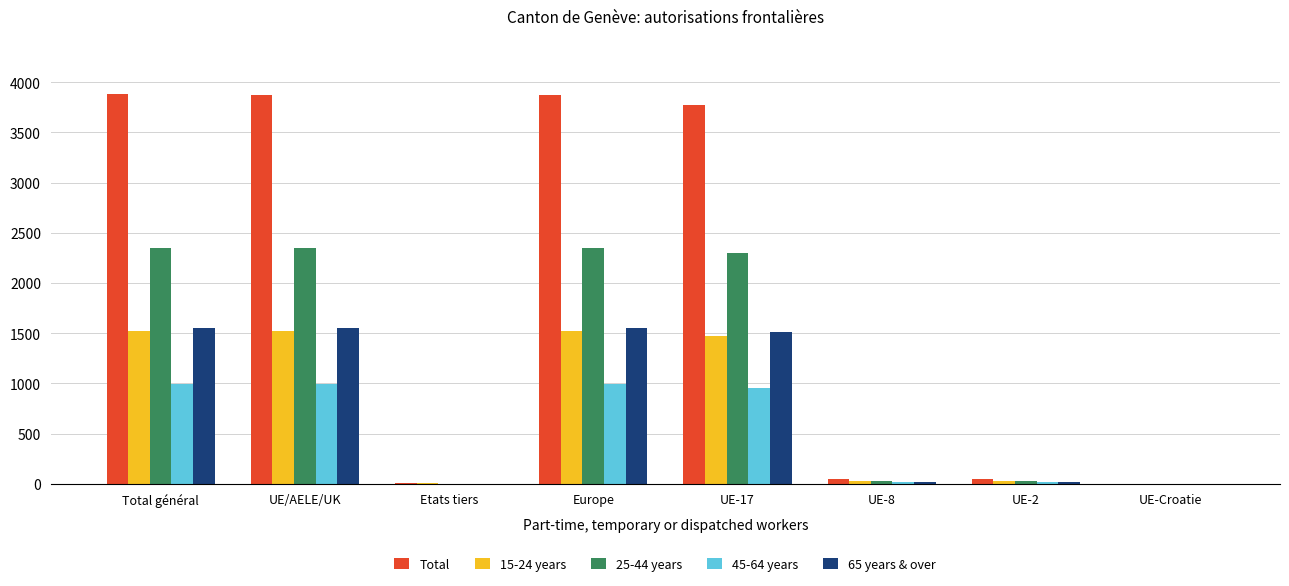

The value of 15-24 years at UE/AELE/UK is 1523. True or false?

True